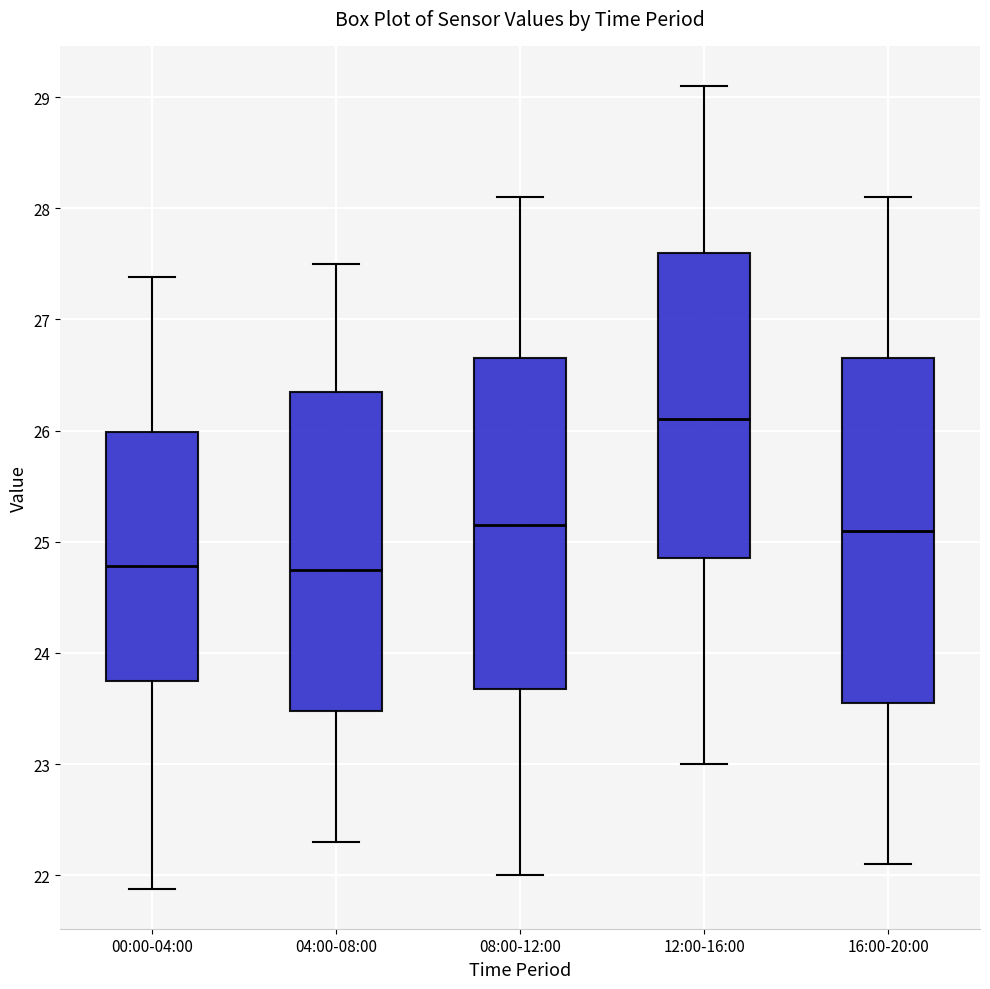

Which box has the highest median line?

12:00-16:00